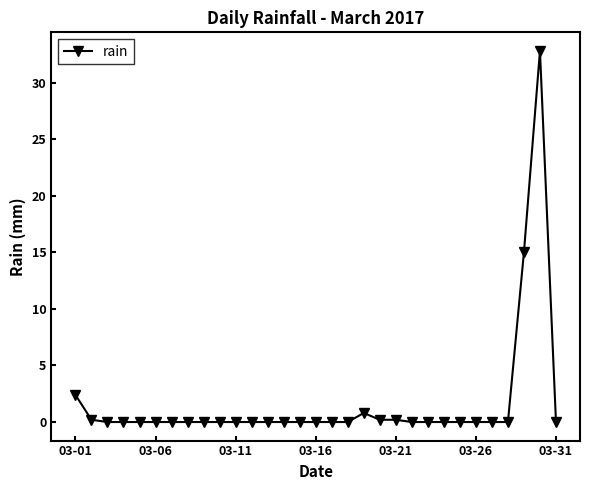

True or false: there are more than 1 points higher than both neighbors.

True